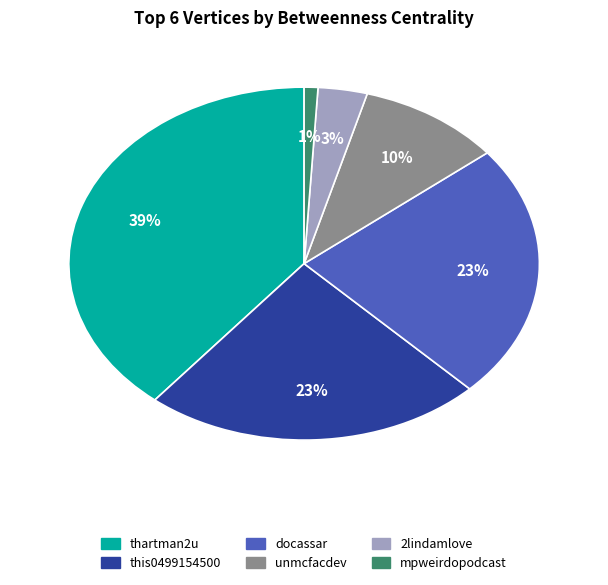

Between docassar and 2lindamlove, which is larger?

docassar